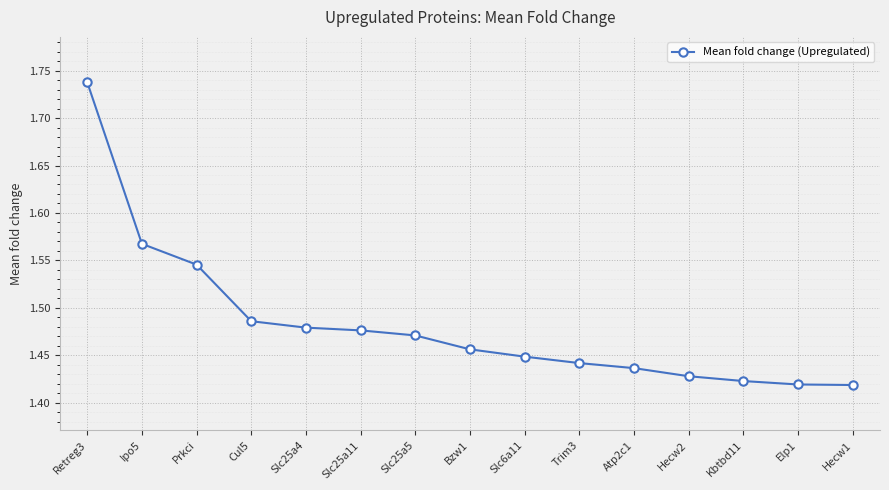

What is the ratio of the value at Hecw2 to the value at Atp2c1?

1.0